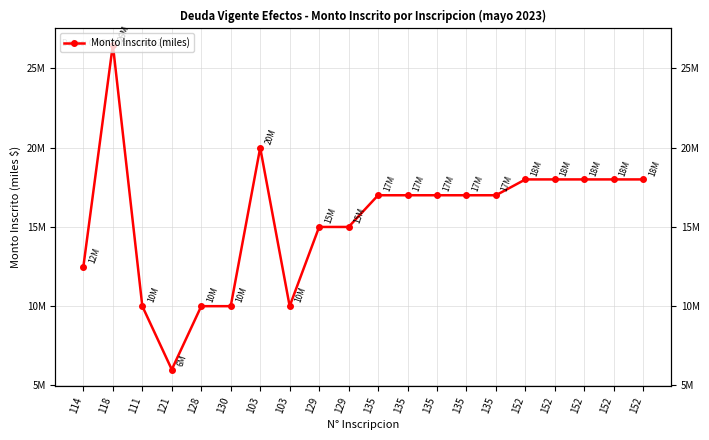

Which label corresponds to the largest value in the chart?

118